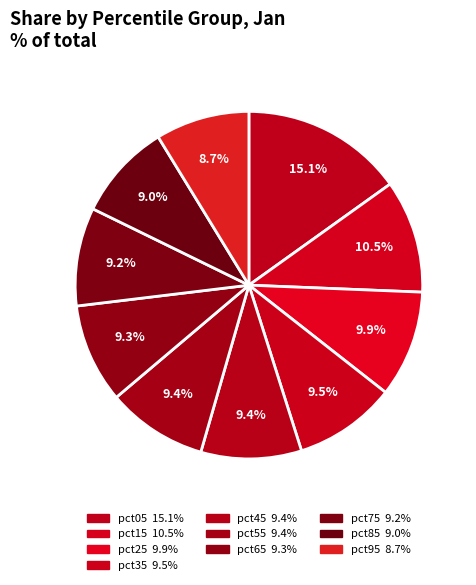

The pct95 slice represents 1% of the pie. True or false?

False